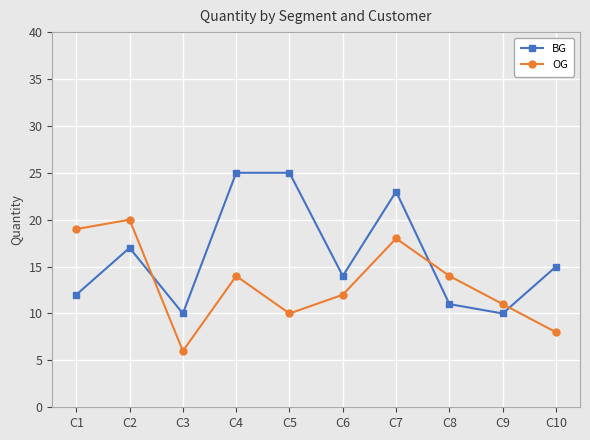

Where is the first local maximum for BG?

C2